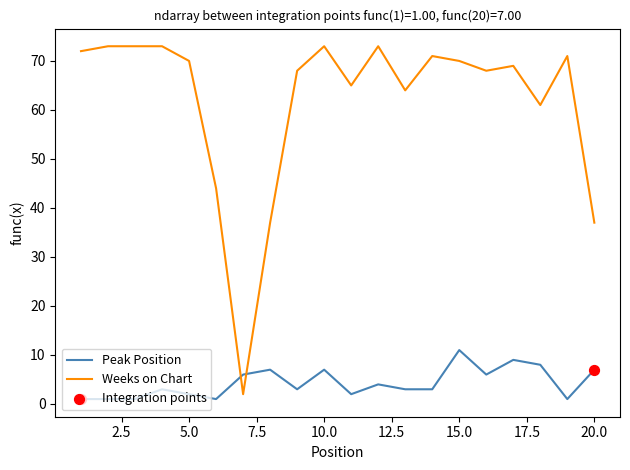

What is the difference between the maximum and minimum values in the Peak Position series?

10